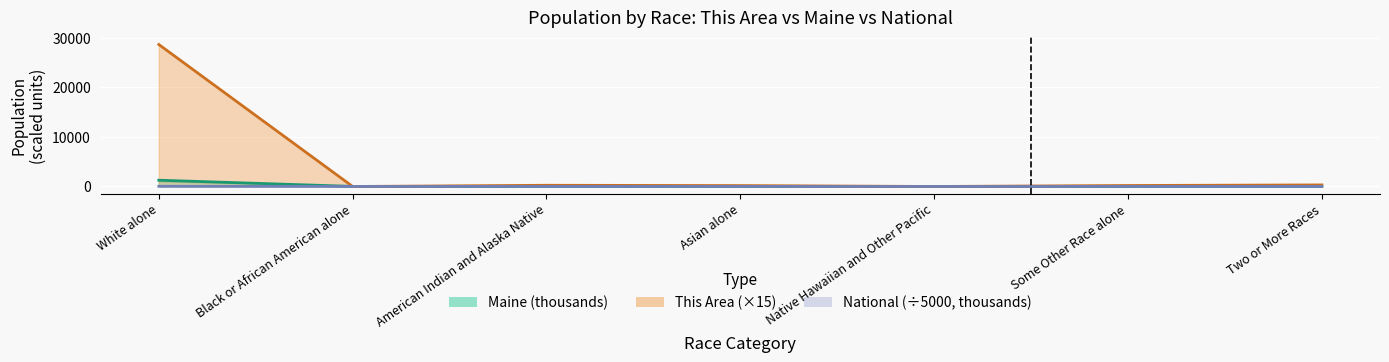

Which label corresponds to the smallest value in the chart?

Black or African American alone